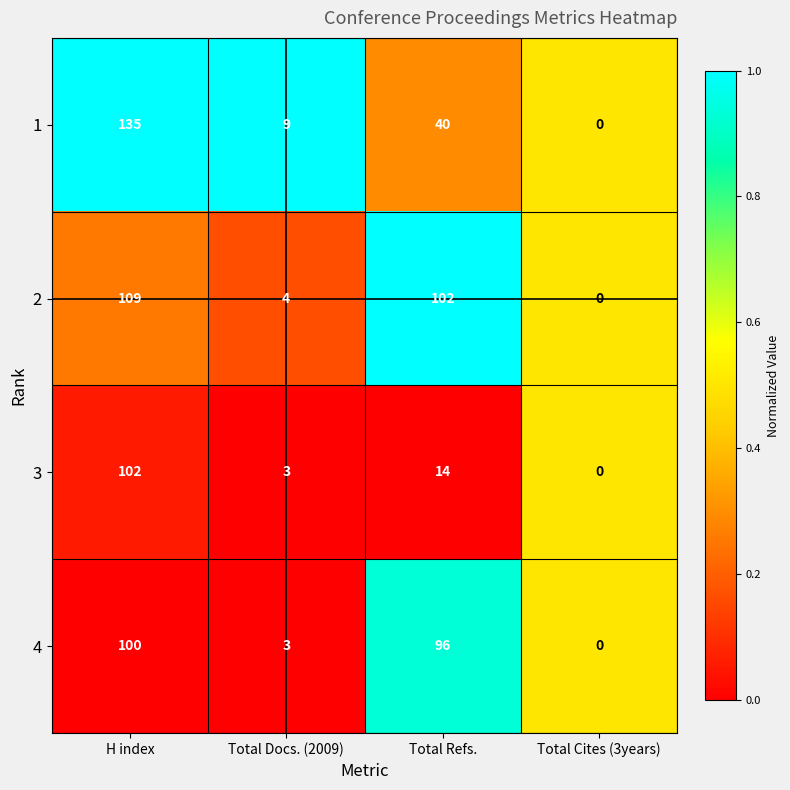

At which category is the sum across all series the highest?

H index